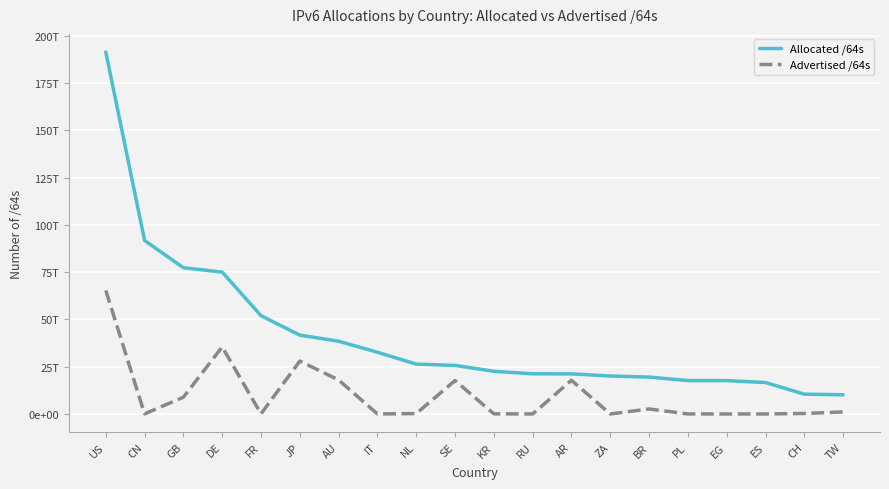

True or false: Allocated /64s and Advertised /64s cross at least once.

False